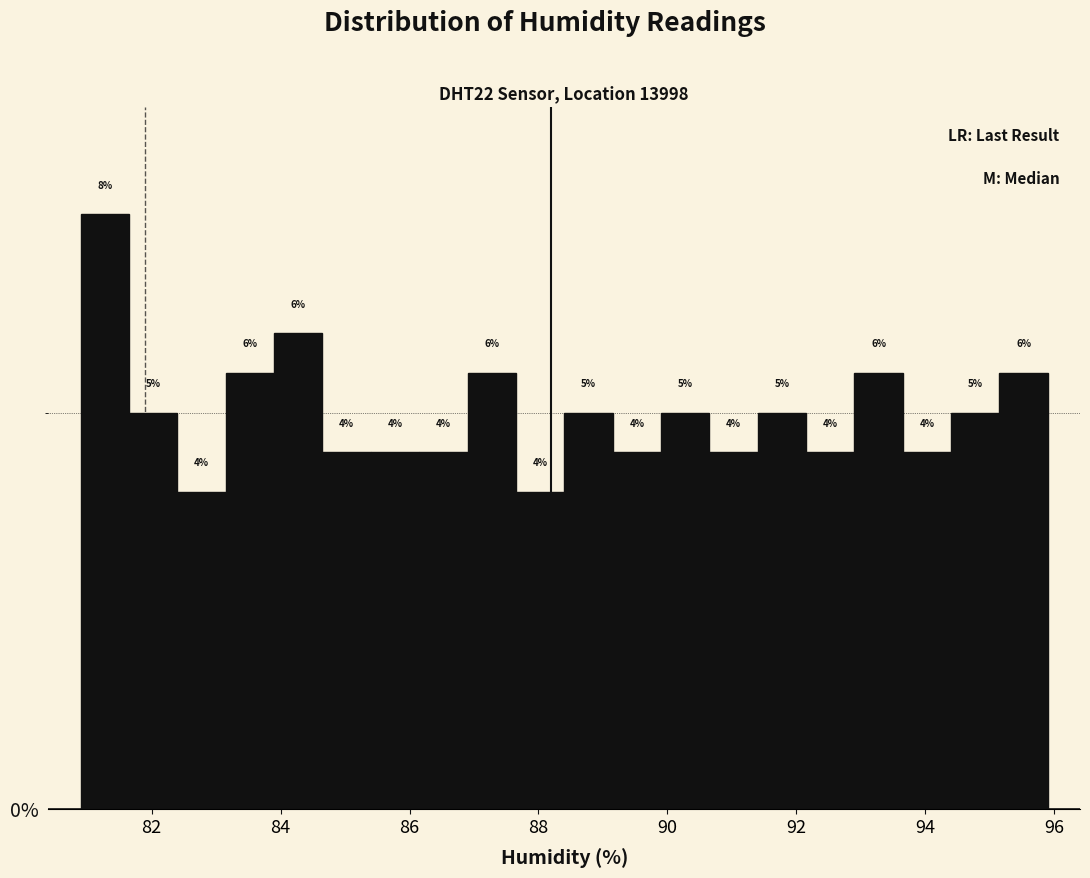

Read against the x-axis, roughly where is the centre of the tallest bar?

81.2